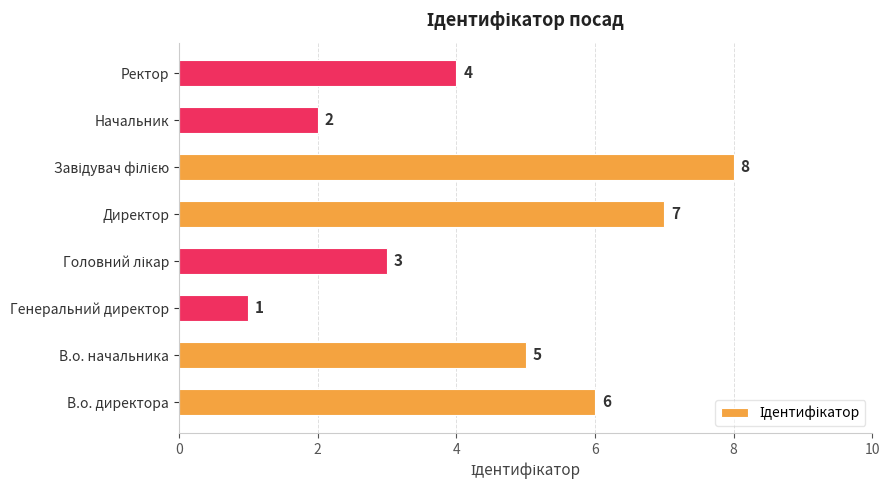

At which category does the chart reach its minimum across all series?

Генеральний директор